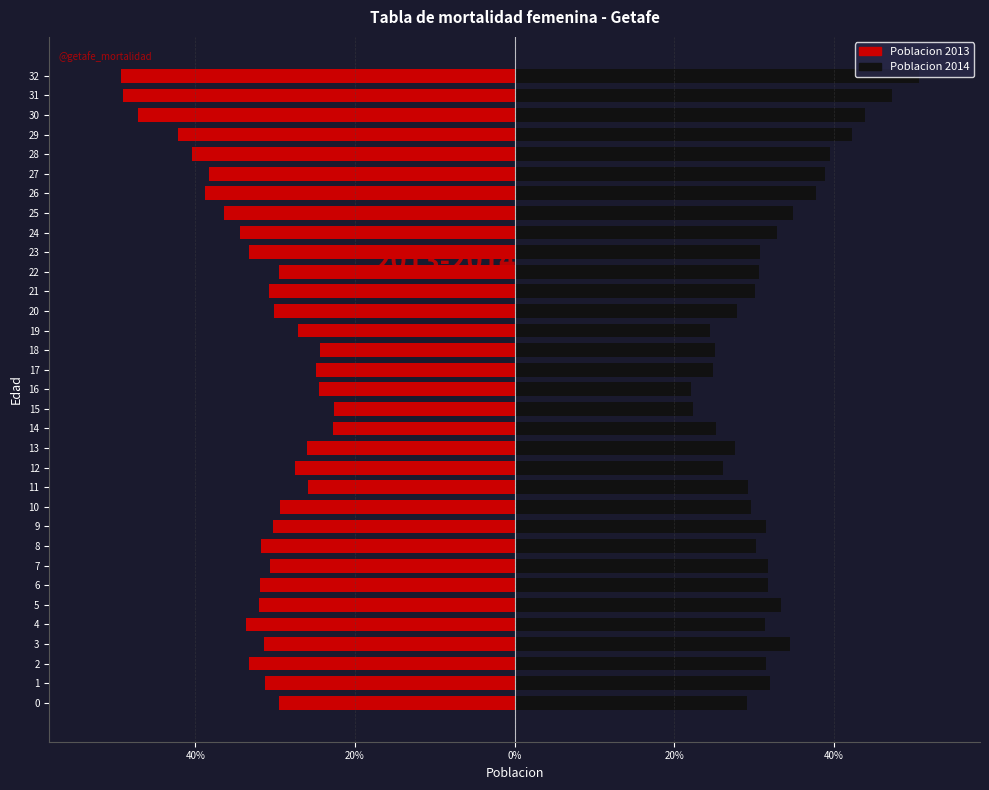

The value of Poblacion 2014 at 22 is 43.0. True or false?

False